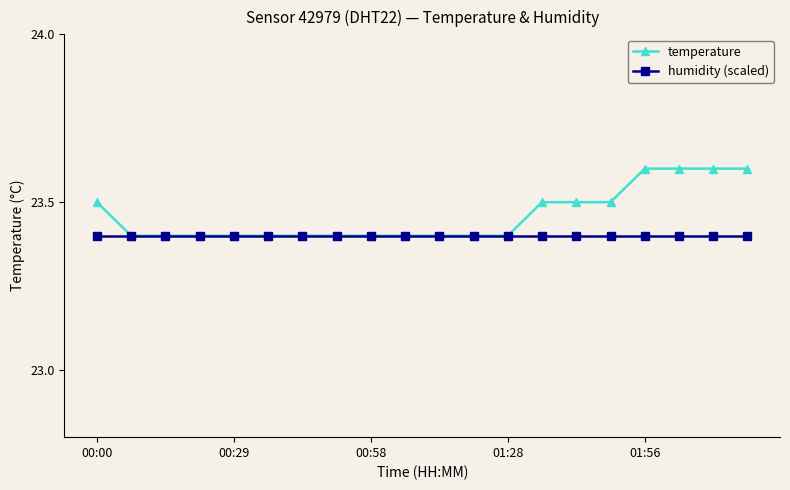

Rank the series by their average value, from highest to lowest.

temperature, humidity (scaled)